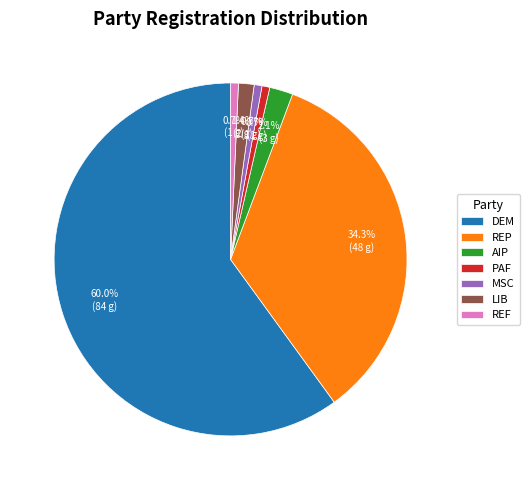

Between REF and REP, which is larger?

REP